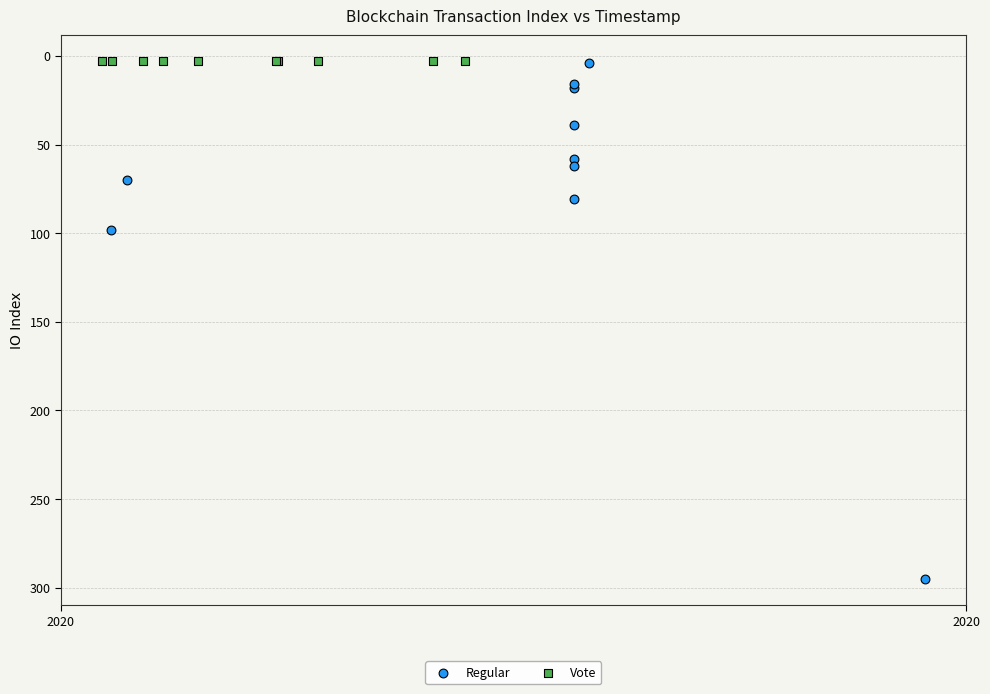

Which series reaches the maximum Y coordinate?

Regular